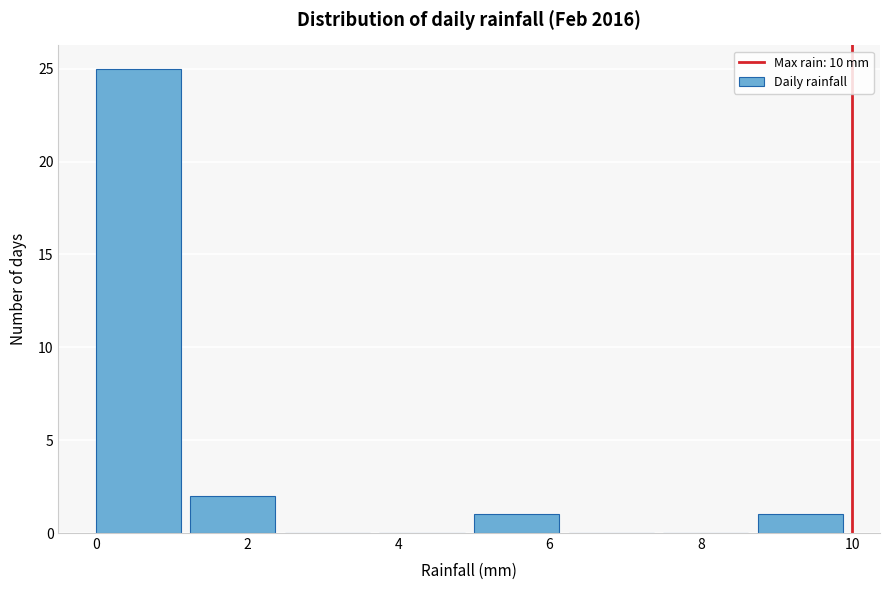

Reading left to right, transcribe this chart: for each bar, give the range it covers on the x-axis and its height. Neither the bar edges nor the heights are printed on the chart, so give them approximately, as read against the axes.

0.00 to 1.25: 25
1.25 to 2.50: 2
2.50 to 3.75: 0
3.75 to 5.00: 0
5.00 to 6.25: 1
6.25 to 7.50: 0
7.50 to 8.75: 0
8.75 to 10.00: 1